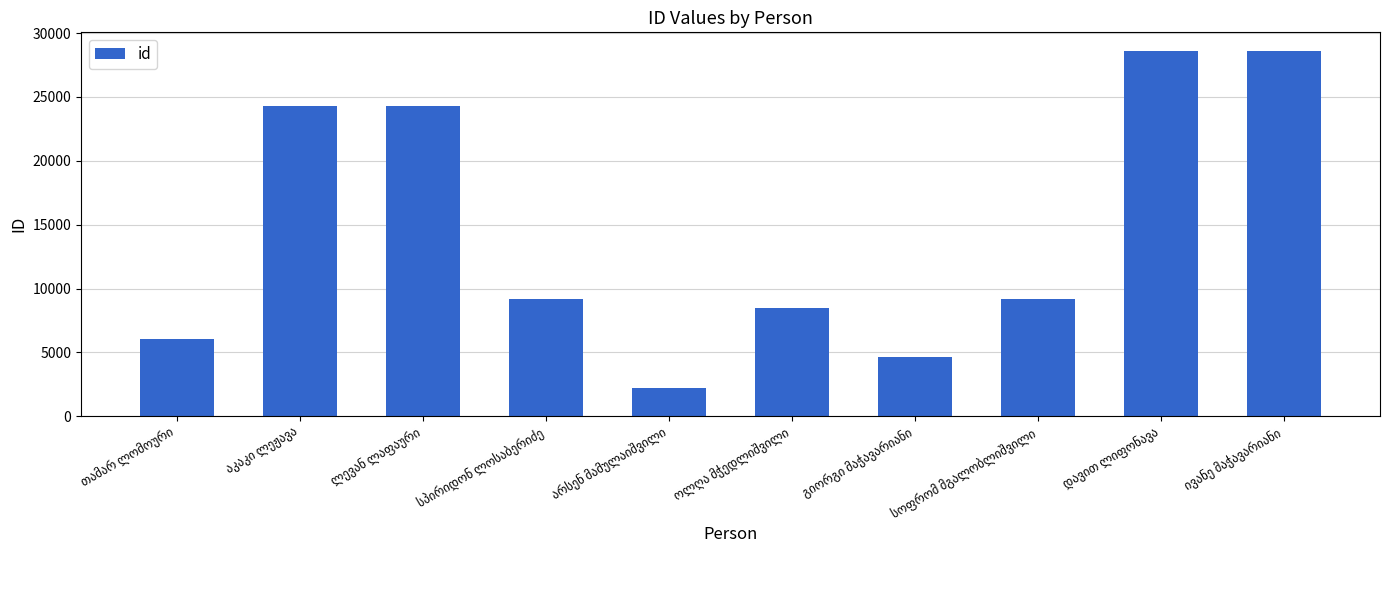

What is the maximum value shown in the chart?

28626